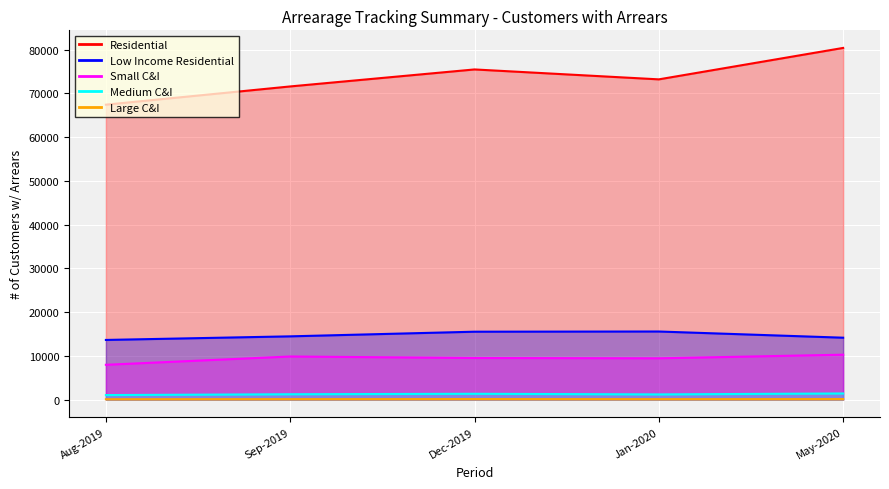

What is the total value across all series at Dec-2019?

101994